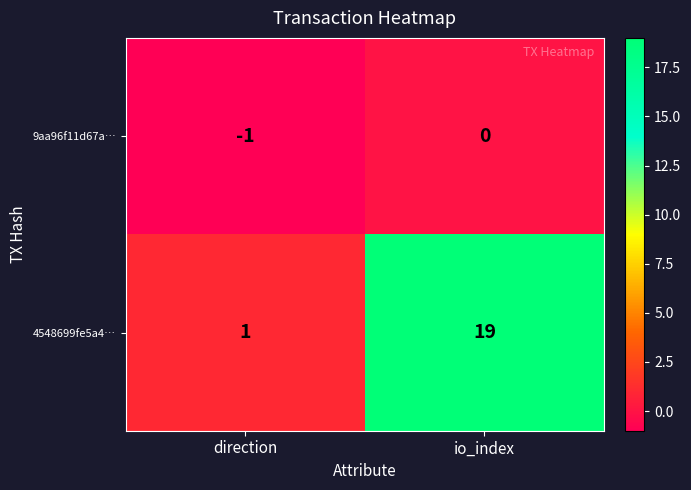

At how many categories does at least one series exceed 16?

1